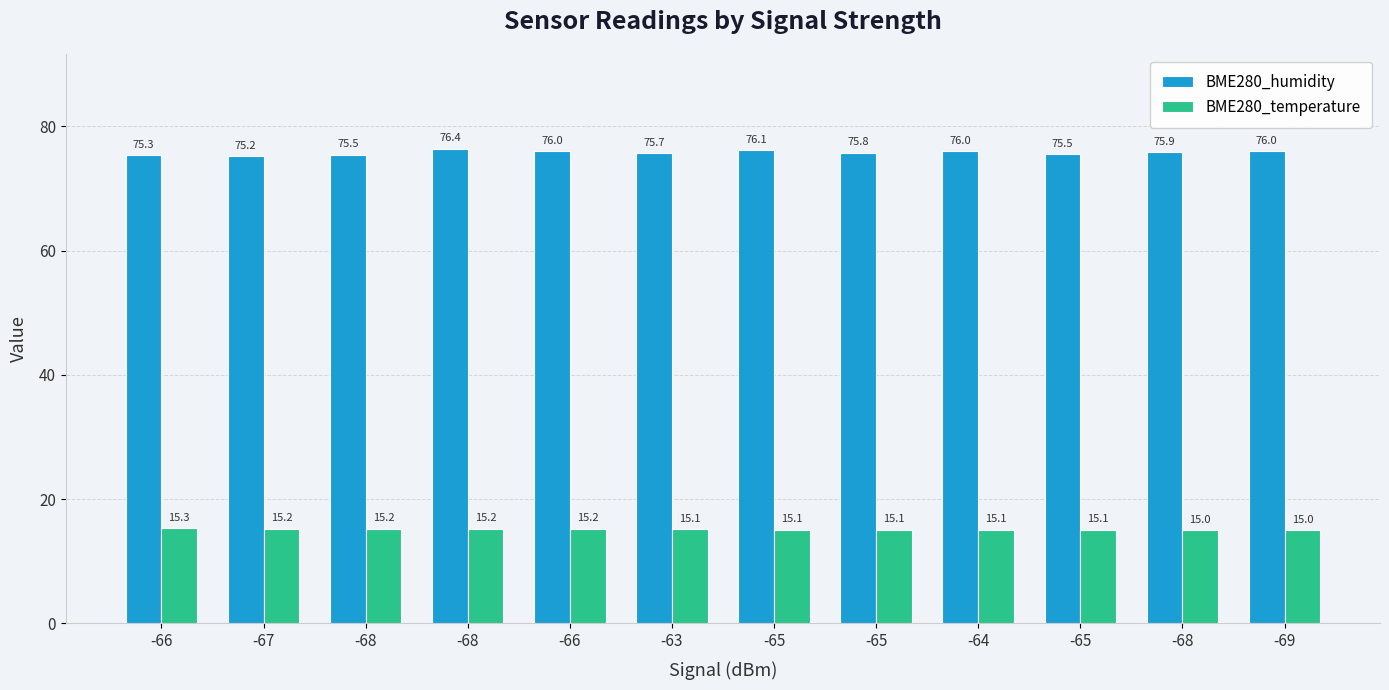

How many groups of bars are there?

12